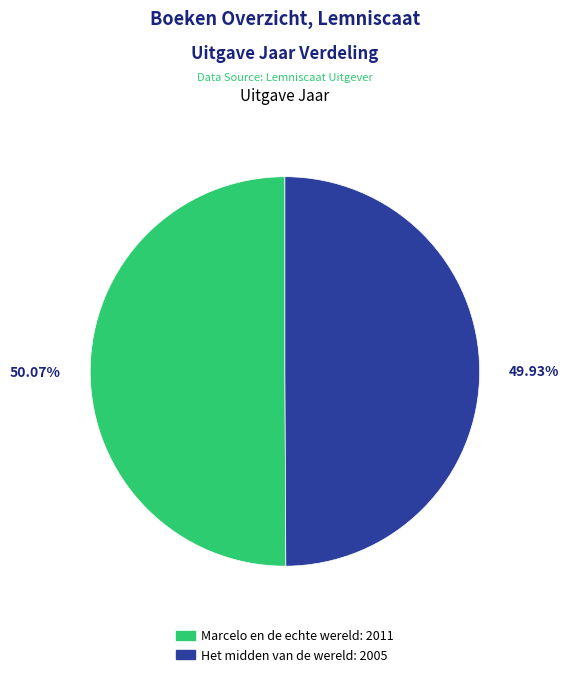

Do Het midden van de wereld and Marcelo en de echte wereld together represent more than half of the pie?

Yes